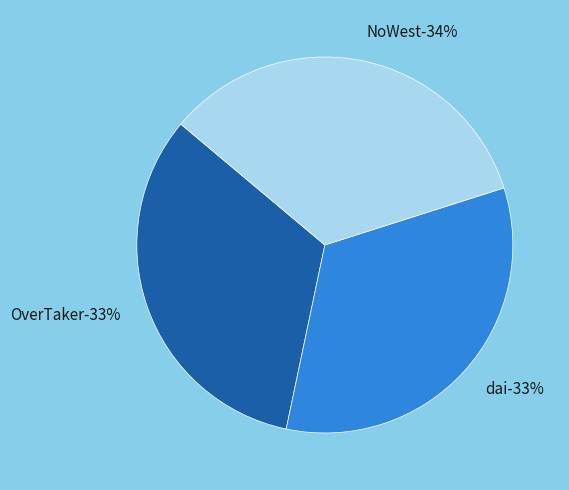

What percentage is the NoWest slice, to the nearest percent?

34%